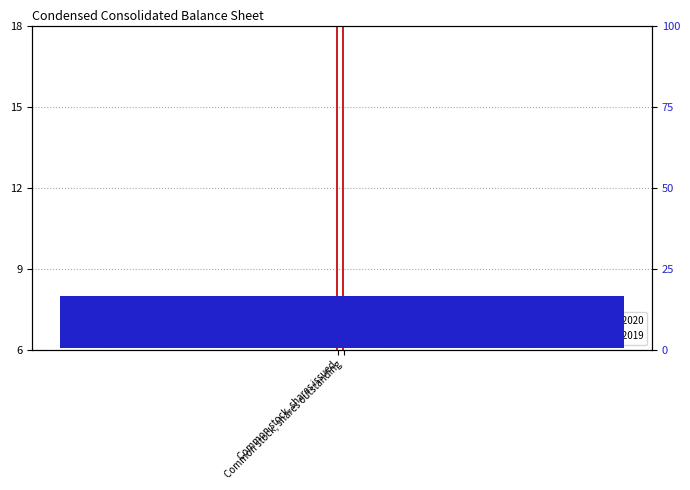

Reading left to right, what are all the values shown in this chart?

Sep. 30, 2020: Common stock, shares issued=18.0	Common stock, shares outstanding=18.0
Dec. 31, 2019: Common stock, shares issued=16.1	Common stock, shares outstanding=16.1